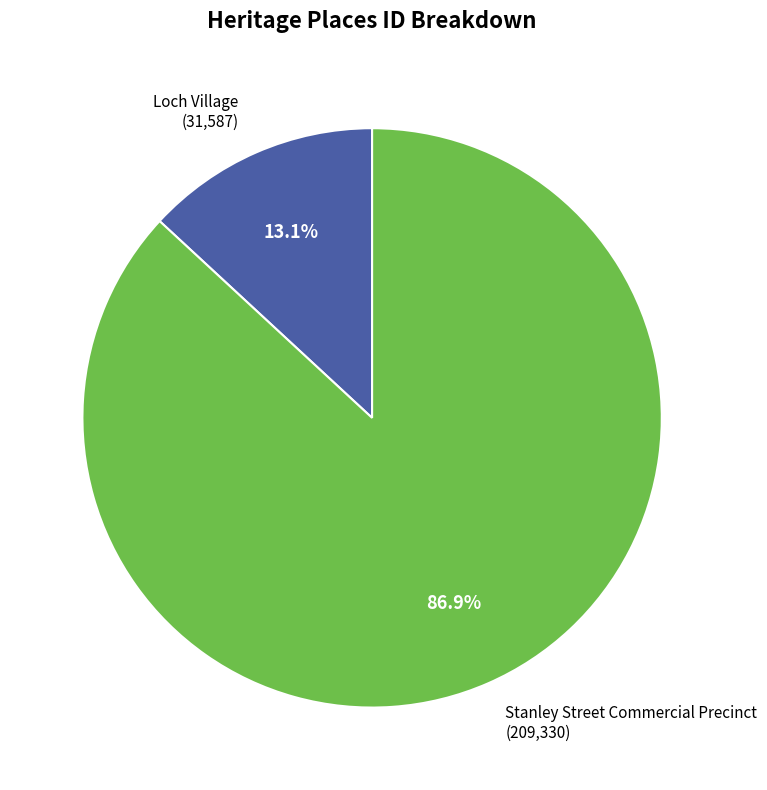

Between Stanley Street Commercial Precinct and Loch Village, which is larger?

Stanley Street Commercial Precinct